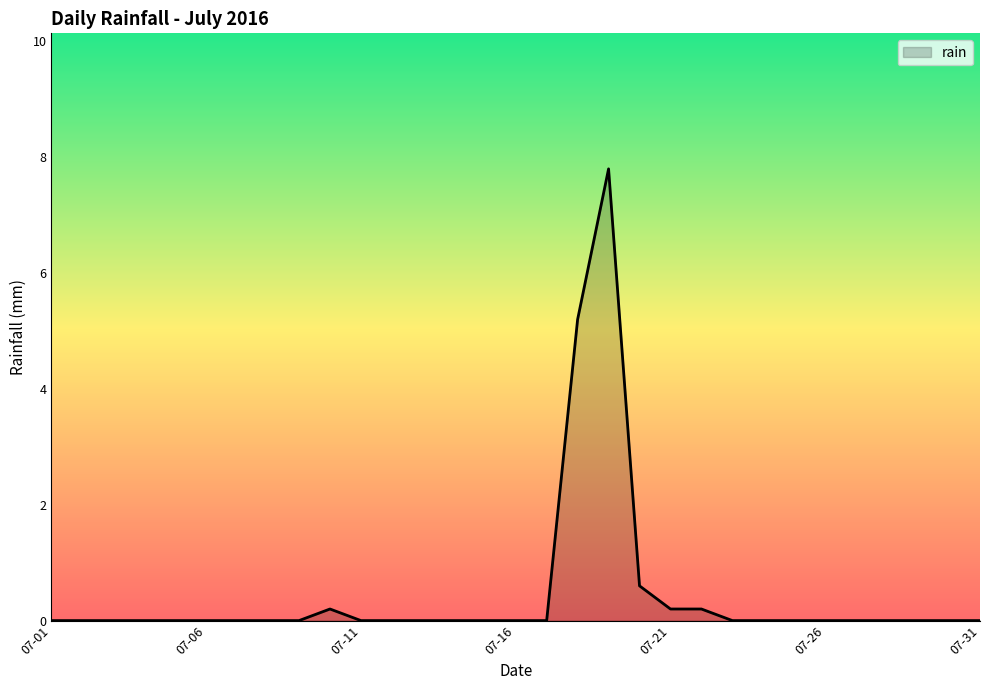

How many lines are shown in the chart?

1